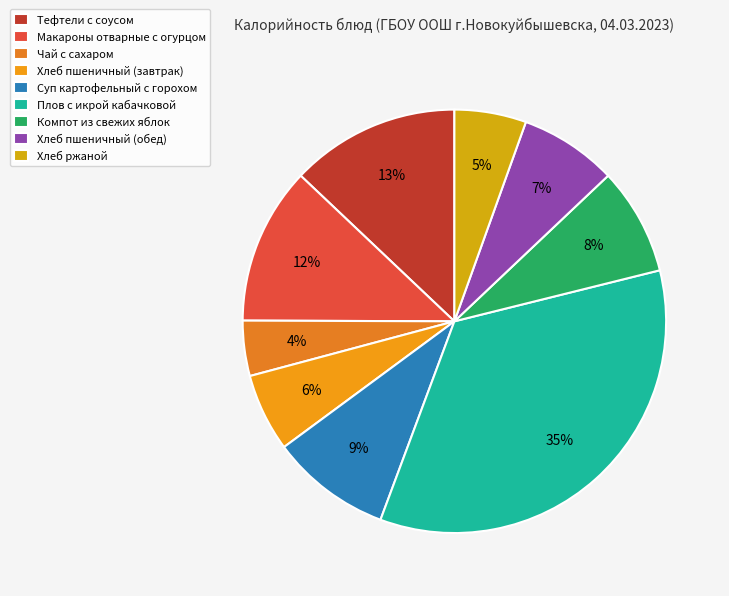

Rank the categories by value from highest to lowest.

Плов с икрой кабачковой, Тефтели с соусом, Макароны отварные с огурцом, Суп картофельный с горохом, Компот из свежих яблок, Хлеб пшеничный (обед), Хлеб пшеничный (завтрак), Хлеб ржаной, Чай с сахаром